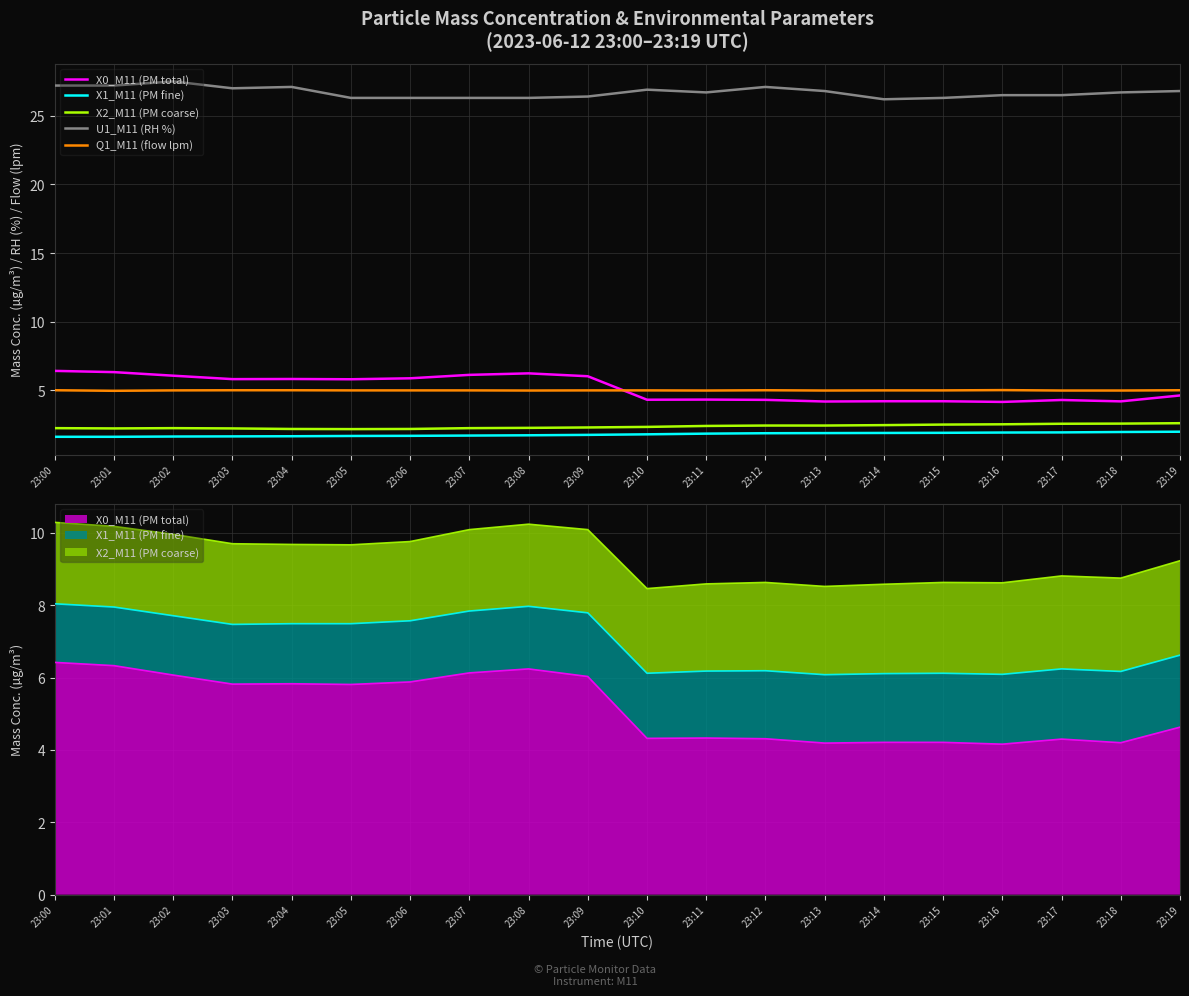

Which series has the largest total across all categories?

U1_M11 (RH %)